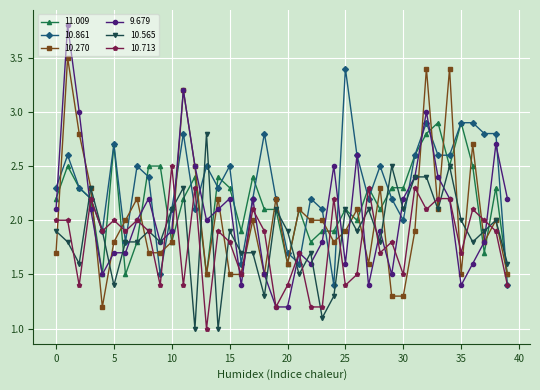

Which series has the largest range (max minus min)?

9.679